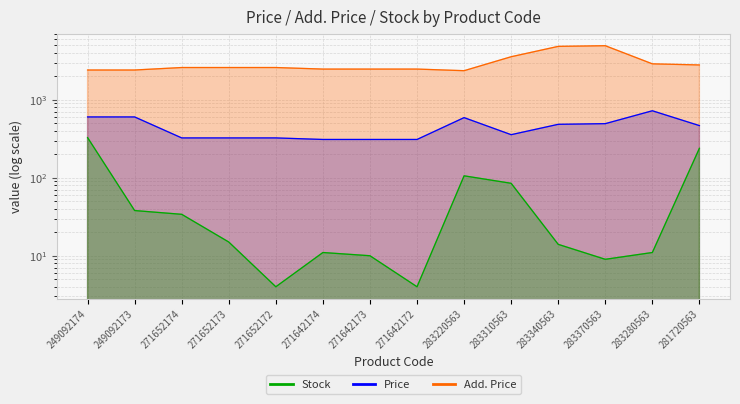

What is the total value across all series at 283370563?

5454.4